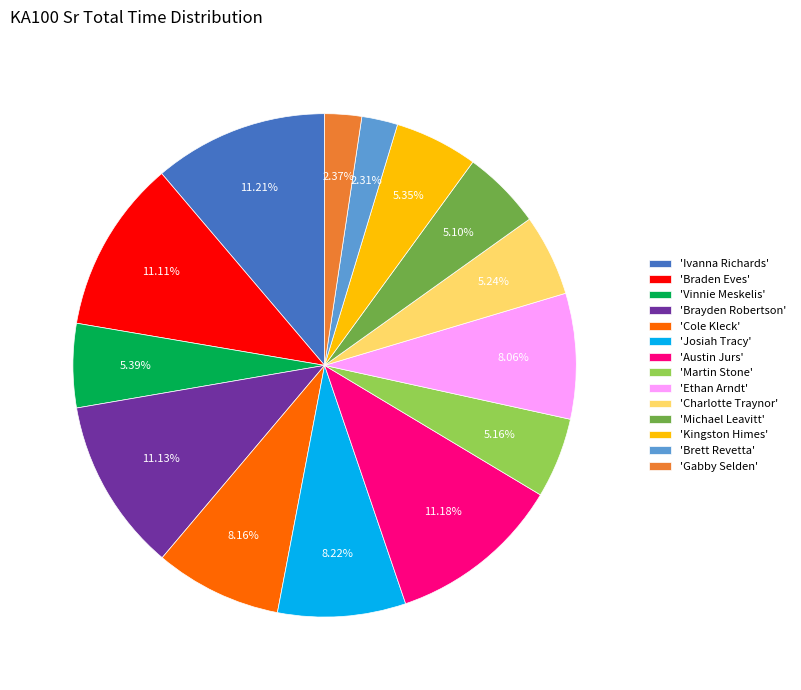

Which has a higher value, 'Brayden Robertson' or 'Cole Kleck'?

'Brayden Robertson'